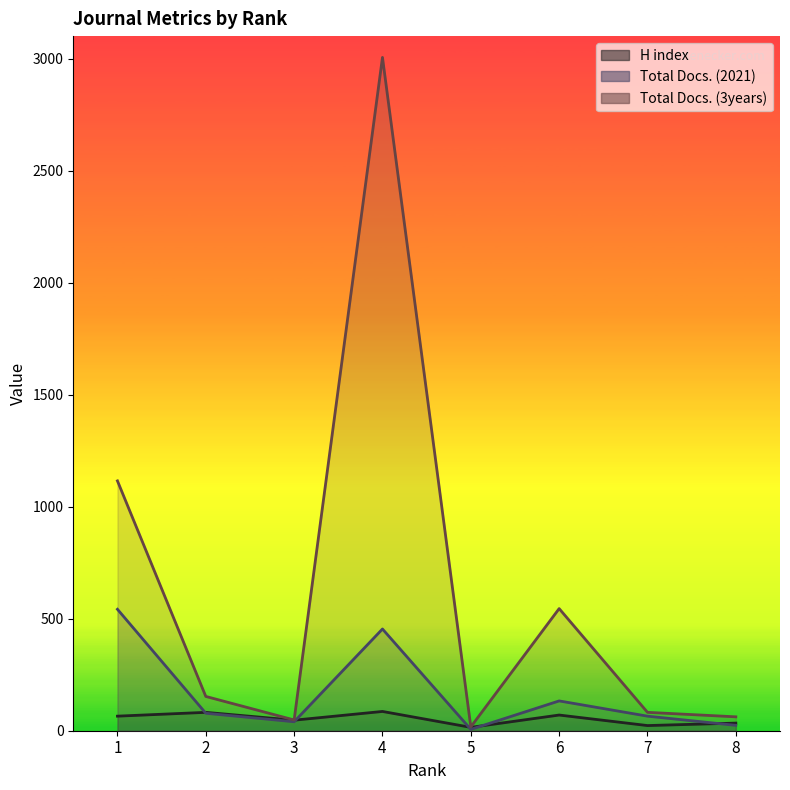

True or false: Total Docs. (2021) and Total Docs. (3years) cross at least once.

False